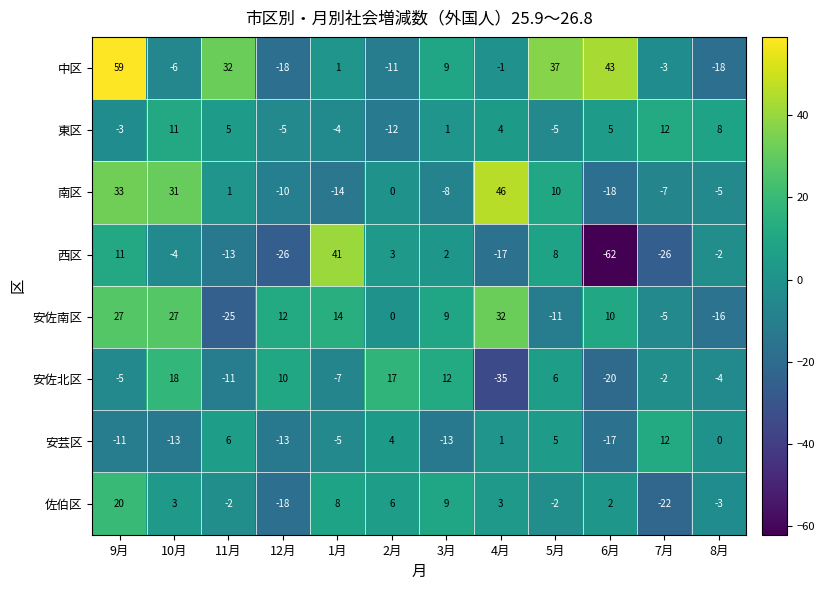

The value of 南区 at 11月 is 0. True or false?

False